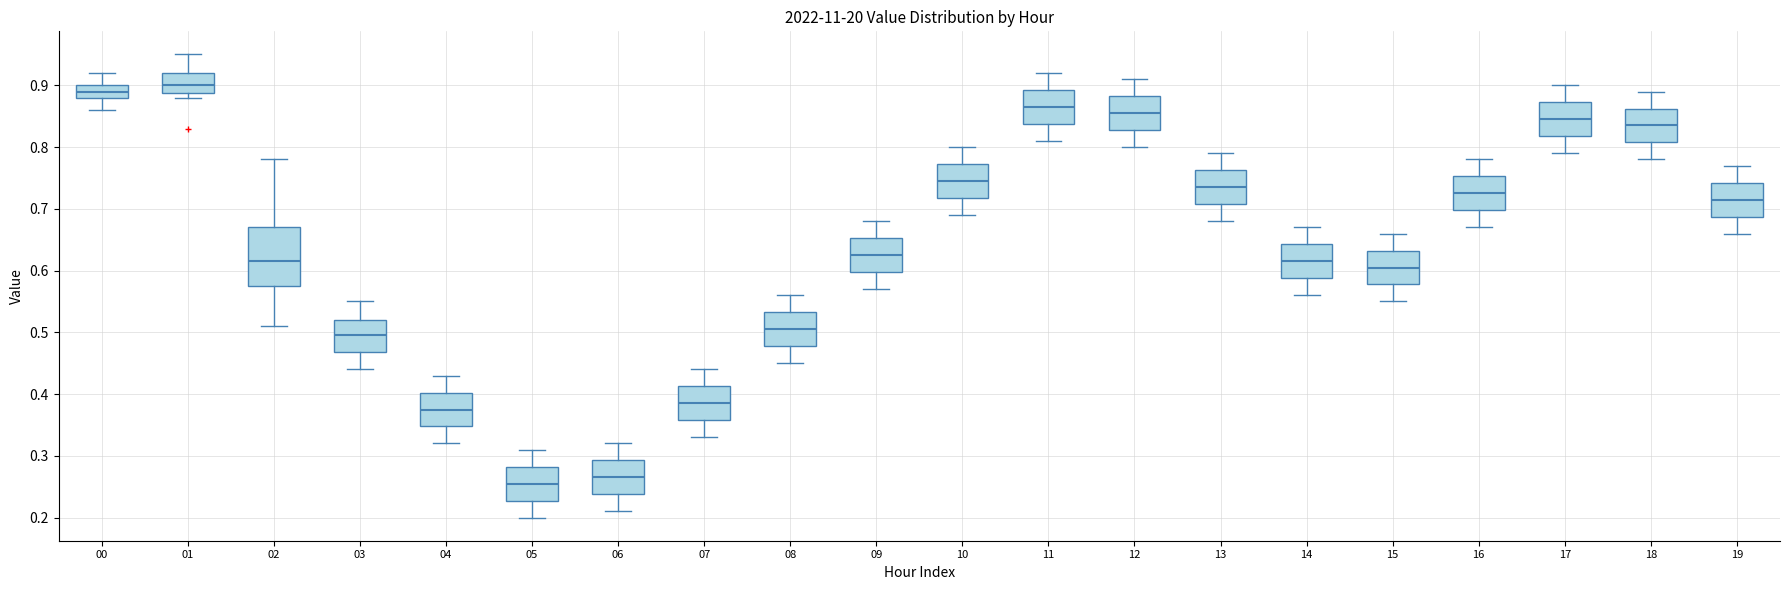

Comparing the boxes themselves (not the whiskers), which one is the tallest?

02